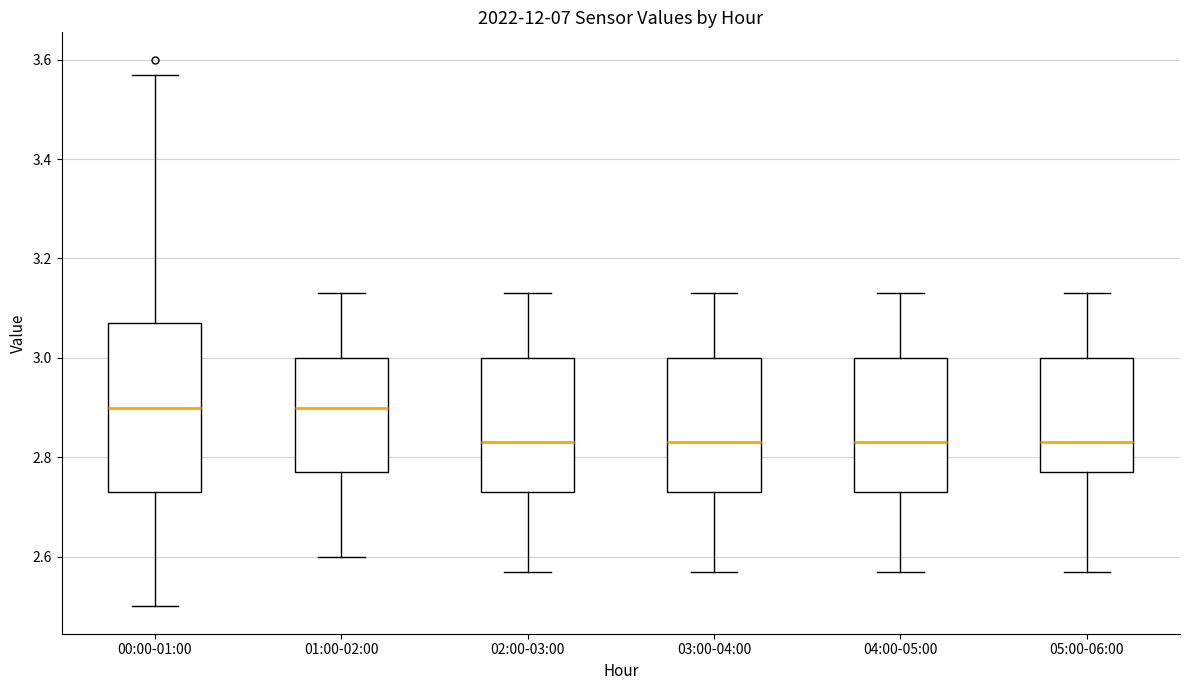

Comparing the boxes themselves (not the whiskers), which one is the tallest?

00:00-01:00